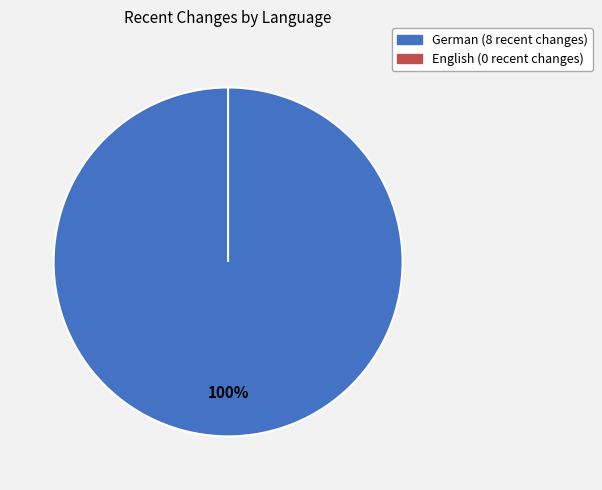

How many slices are in this pie chart?

2